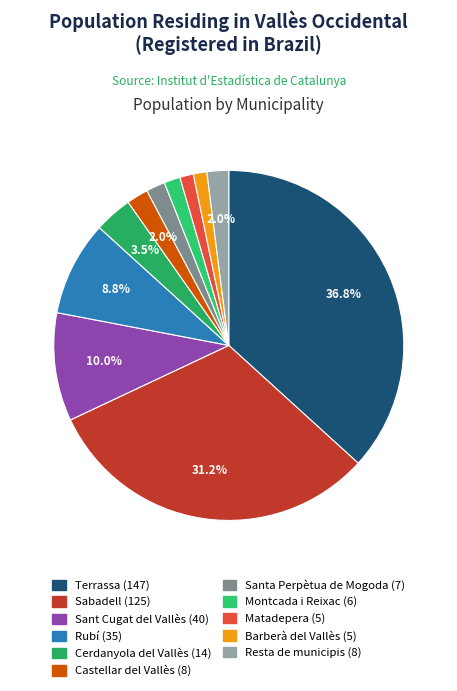

True or false: Barberà del Vallès accounts for 1% of the total.

True